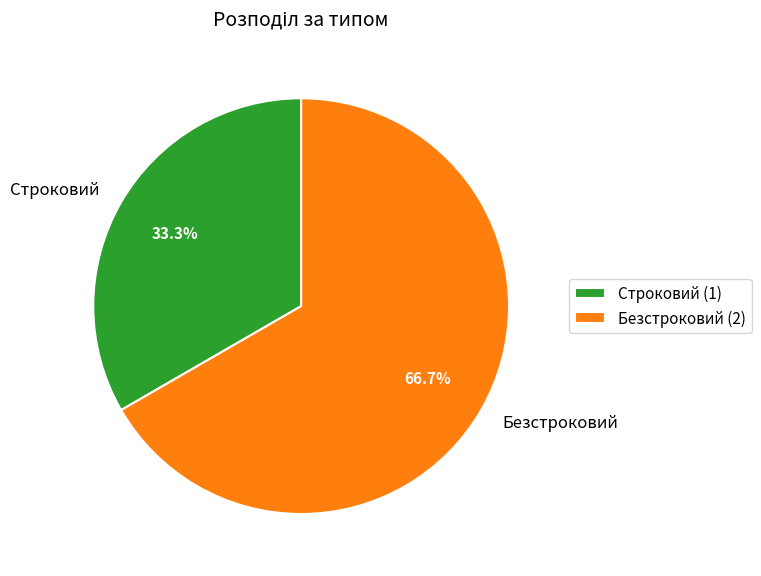

Which slice is the largest?

Безстроковий